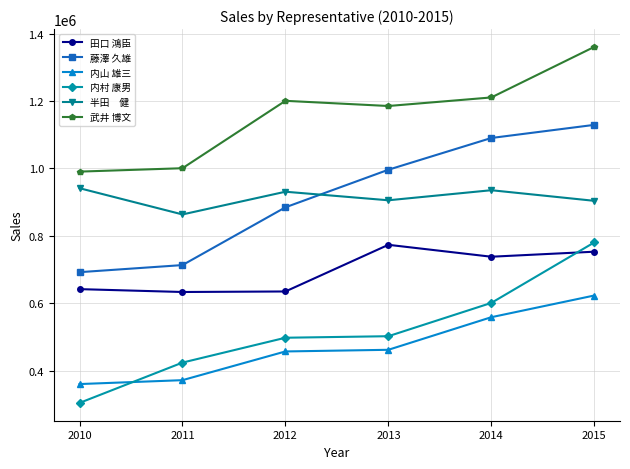

What is the difference between the highest and lowest values at 2012?

743577